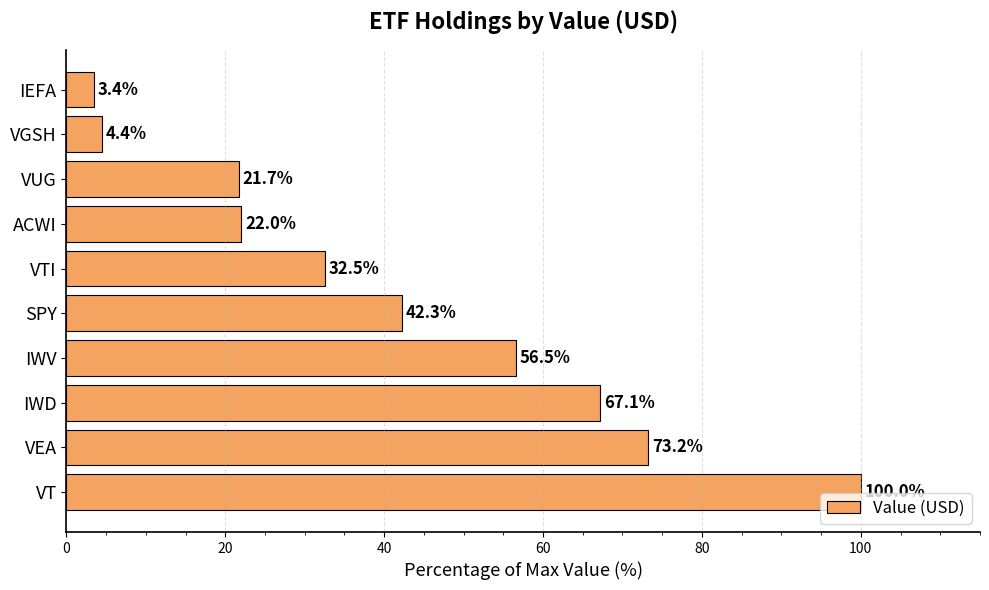

What is the average value?

42.3